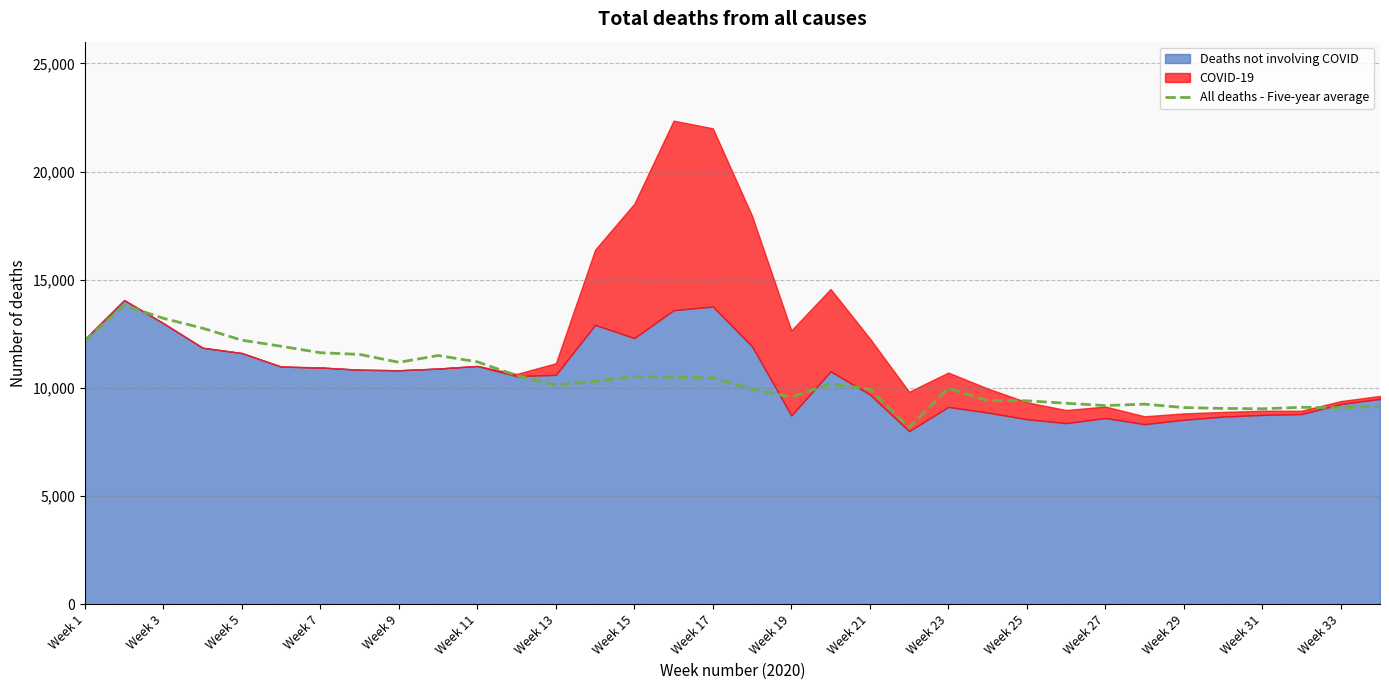

What is the lowest value of the All deaths - Five-year average series?

8171